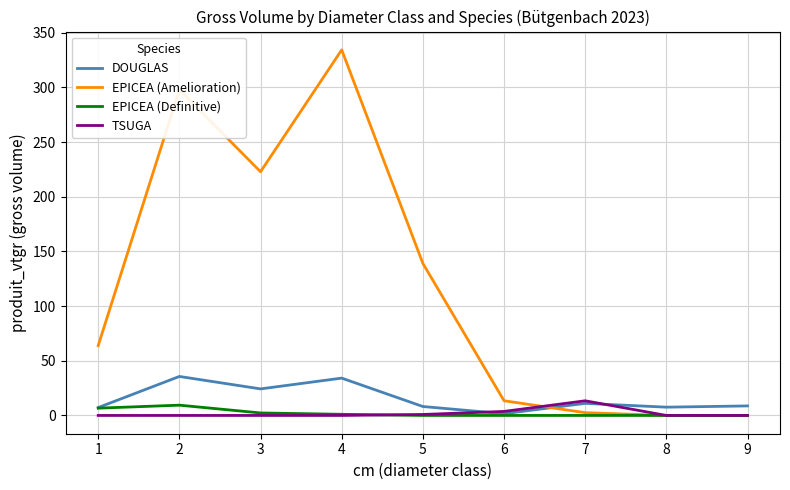

What is the difference between the highest and lowest values at 9?

8.7